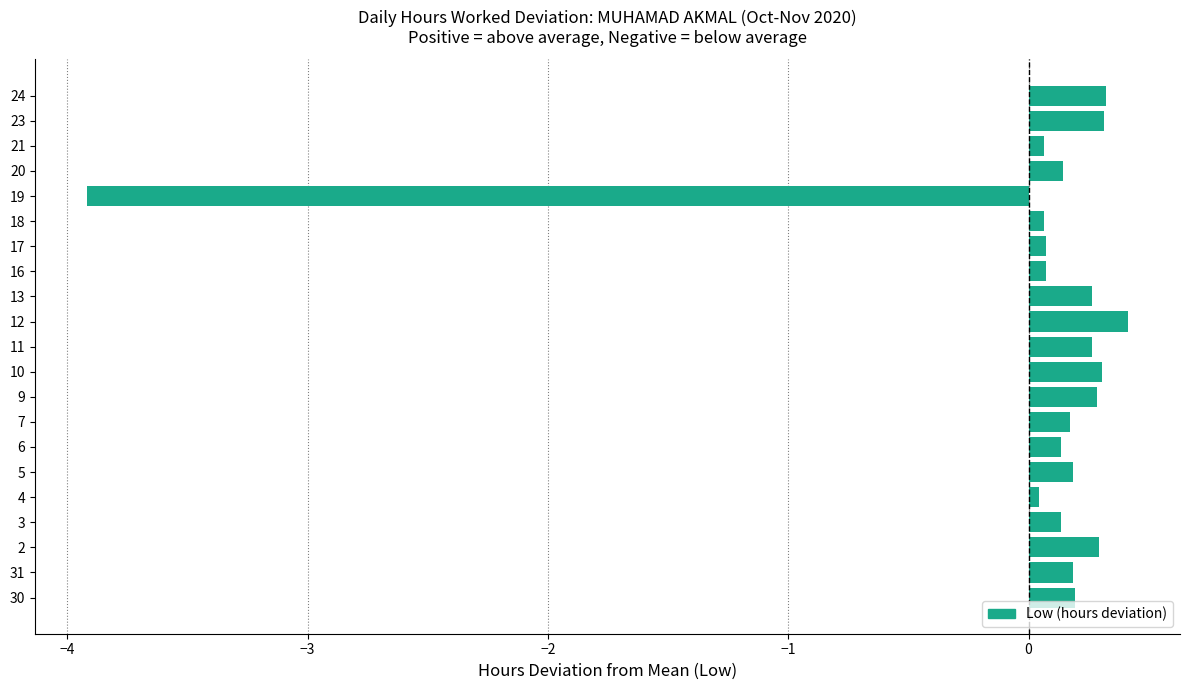

How many bars are there in total?

21